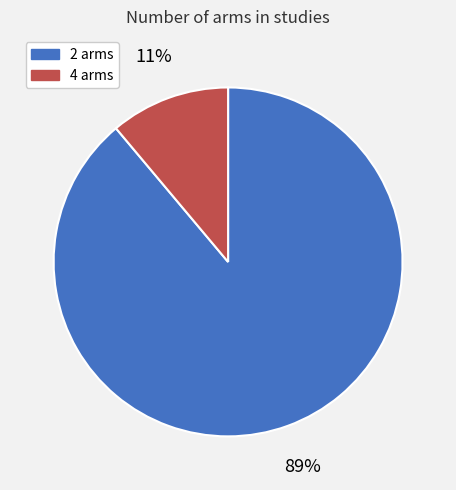

How many segments does this pie chart have?

2